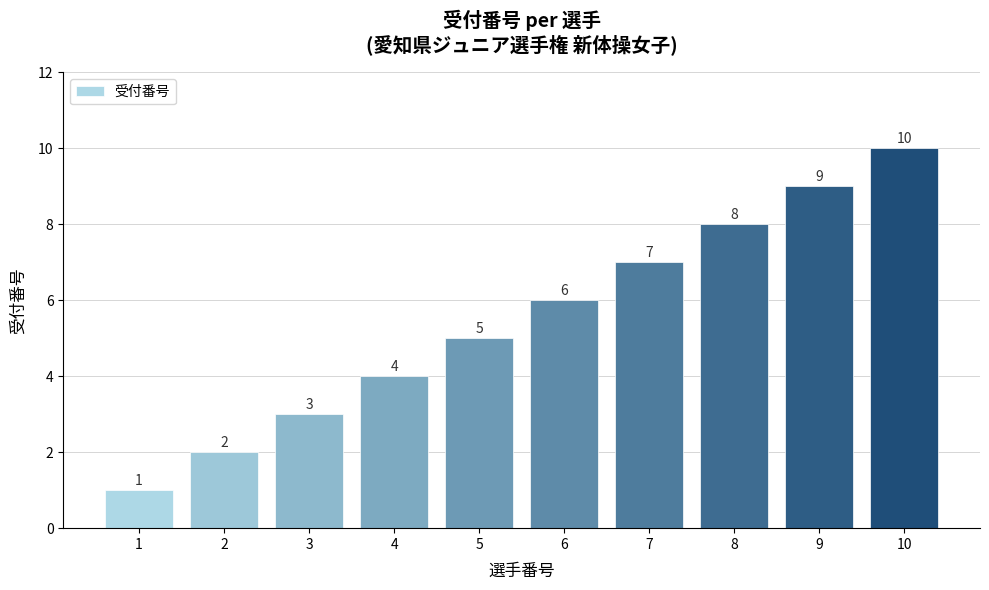

At which label is the value closest to 5?

5